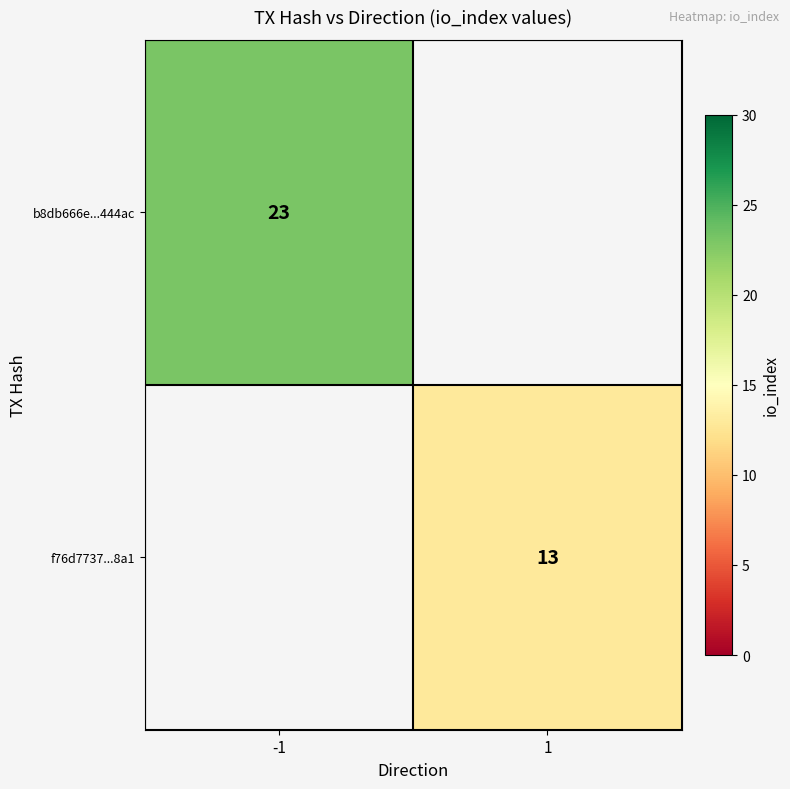

The b8db666e...444ac series shows 8 at -1. True or false?

False